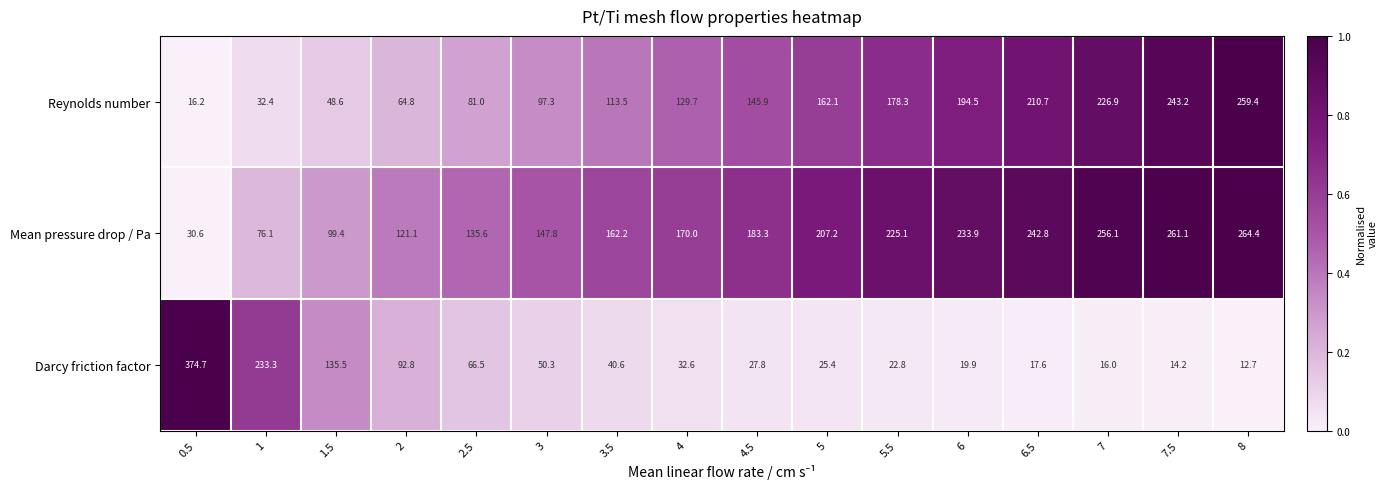

What is the average value of the Reynolds number series?

137.8